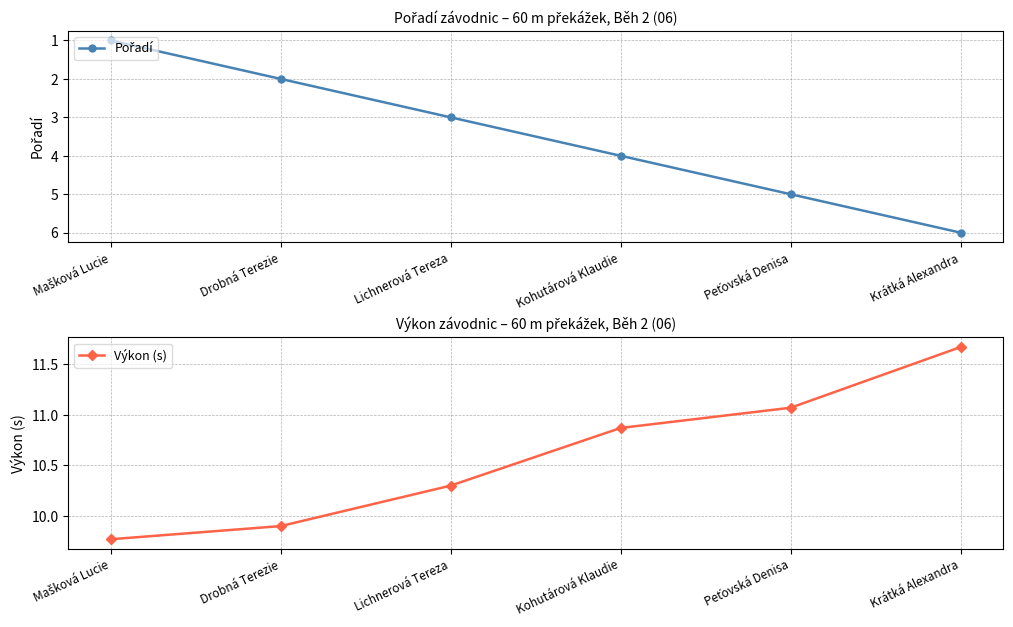

The value of Výkon (s) at Mašková Lucie is 9.8. True or false?

True